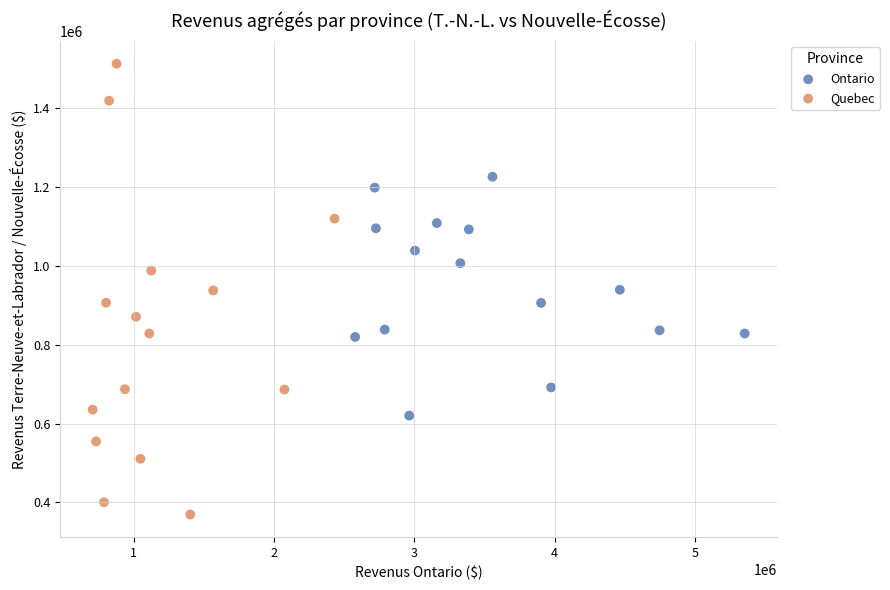

What are all the series names shown in the legend?

Ontario, Quebec